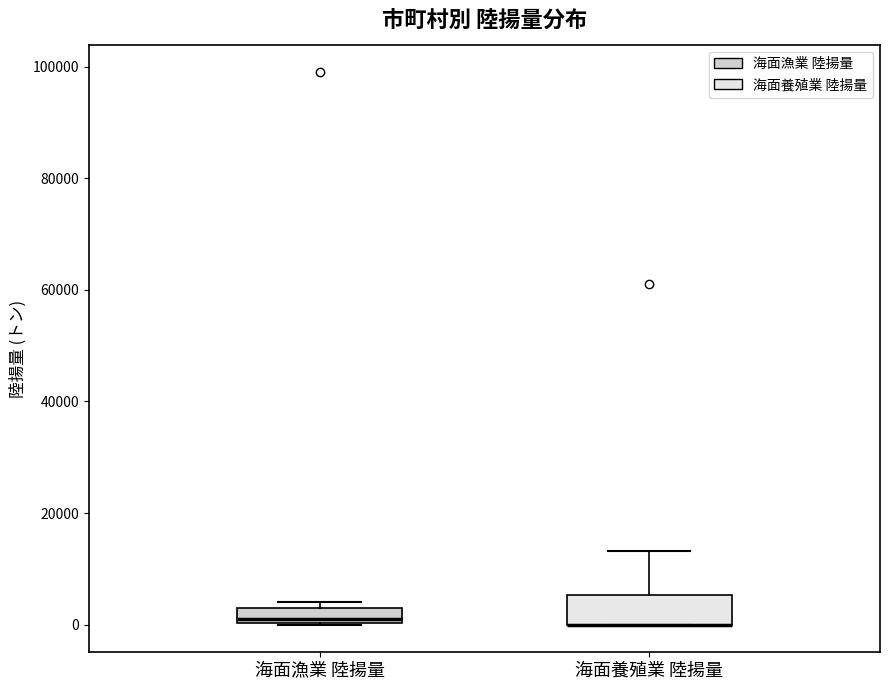

Where does the upper whisker of the box for 海面養殖業 陸揚量 end on the y-axis? The values are not printed on the chart, so give them approximately, as read against the axis.

14000